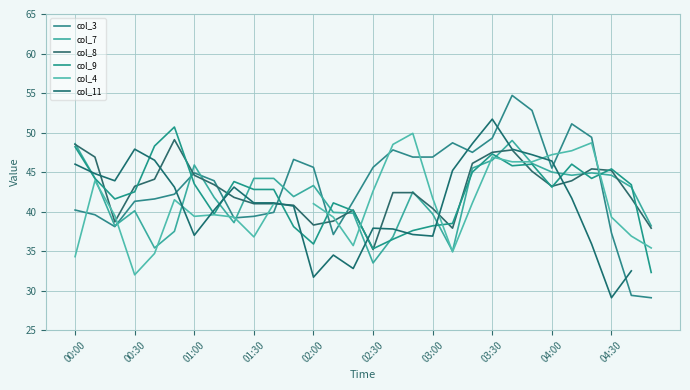

True or false: col_3 has a value of 44.9 at 01:00.

True